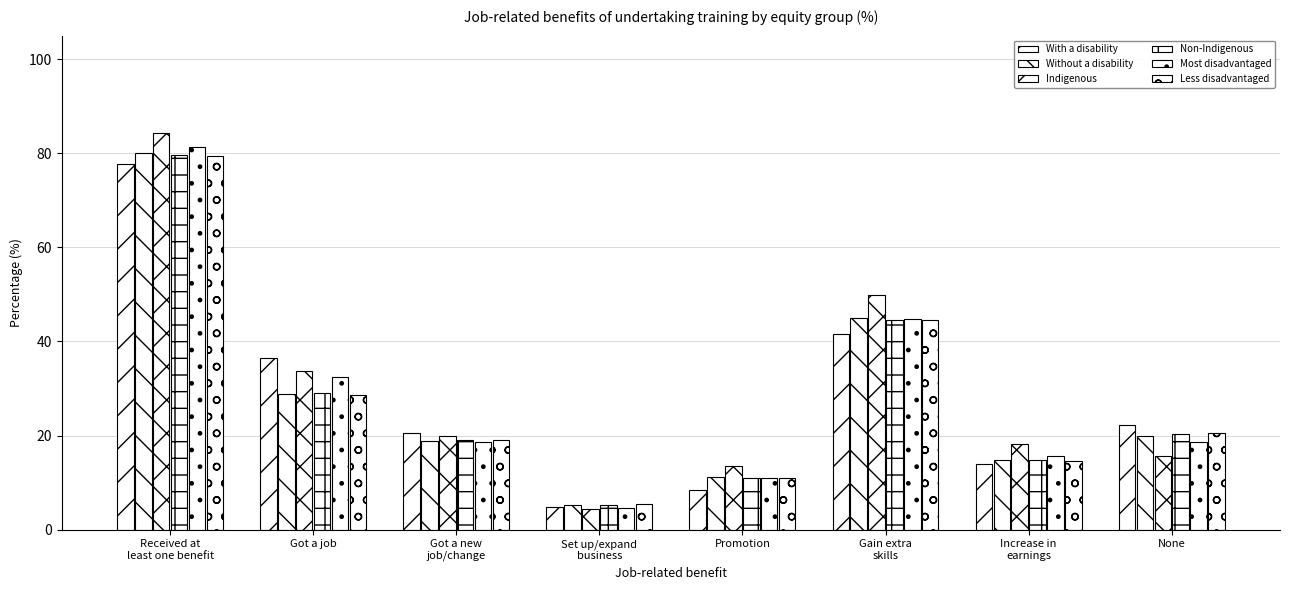

What is the difference between the maximum and minimum values in the With a disability series?

72.8